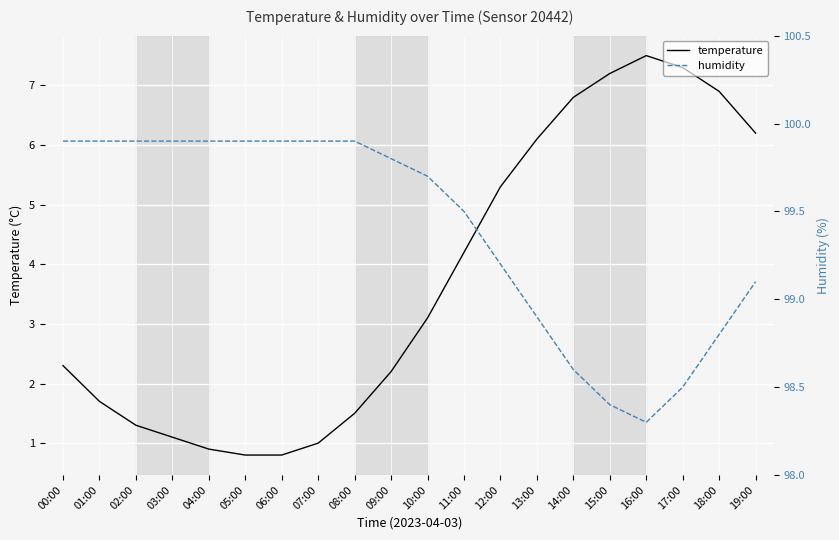

What is the value of the temperature point at the 3rd from the left?

1.3